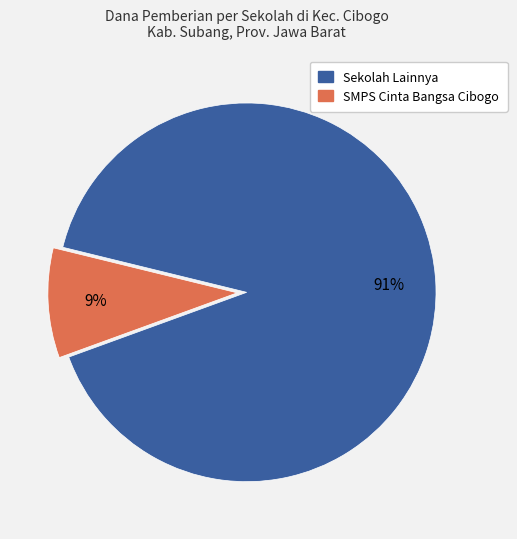

Does any single category account for the majority?

Yes